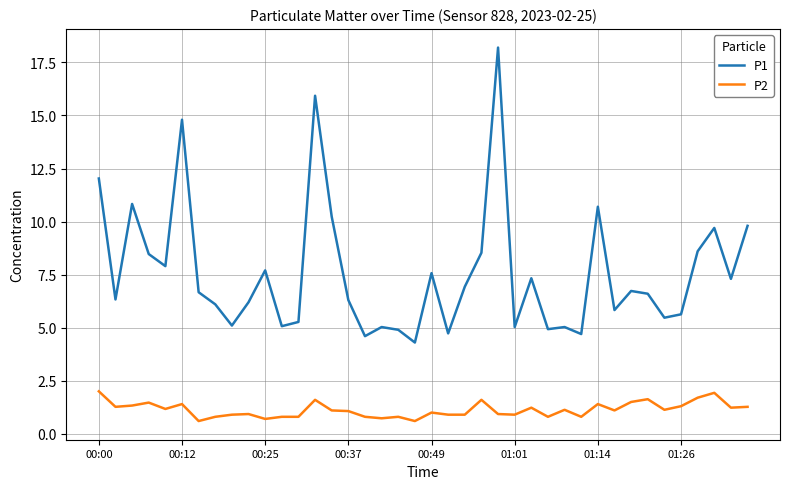

Which series has the largest total across all categories?

P1